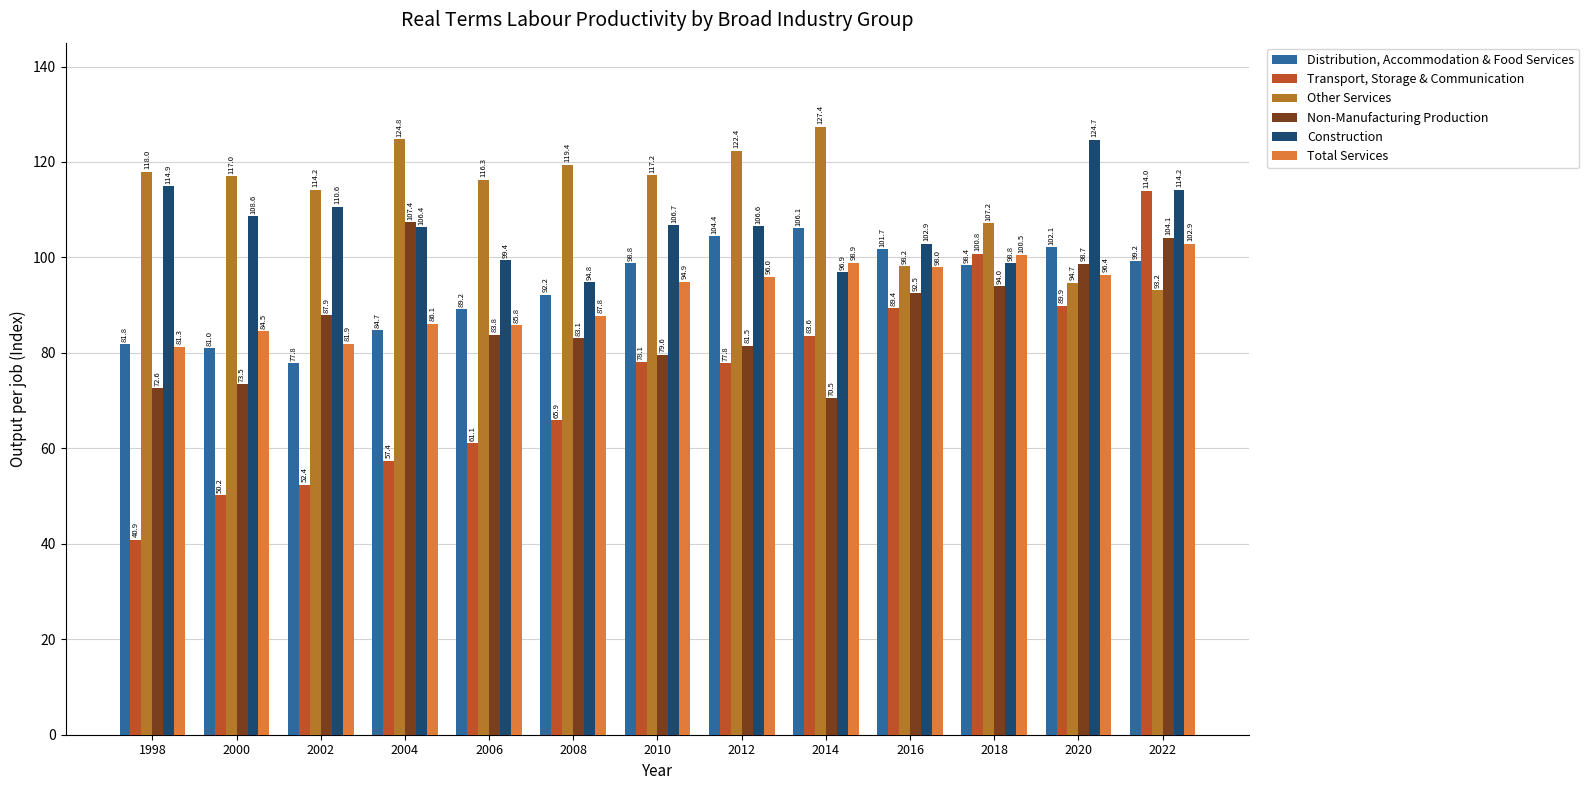

Reading left to right, transcribe all the data shown in this chart.

Distribution, Accommodation & Food Services: 81.8	81.0	77.8	84.7	89.2	92.2	98.8	104.4	106.1	101.7	98.4	102.1	99.2
Transport, Storage & Communication: 40.9	50.2	52.4	57.4	61.1	65.9	78.1	77.8	83.6	89.4	100.8	89.9	114.0
Other Services: 118.0	117.0	114.2	124.8	116.3	119.4	117.2	122.4	127.4	98.2	107.2	94.7	93.2
Non-Manufacturing Production: 72.6	73.5	87.9	107.4	83.8	83.1	79.6	81.5	70.5	92.5	94.0	98.7	104.1
Construction: 114.9	108.6	110.6	106.4	99.4	94.8	106.7	106.6	96.9	102.9	98.8	124.7	114.2
Total Services: 81.3	84.5	81.9	86.1	85.8	87.8	94.9	96.0	98.9	98.0	100.5	96.4	102.9